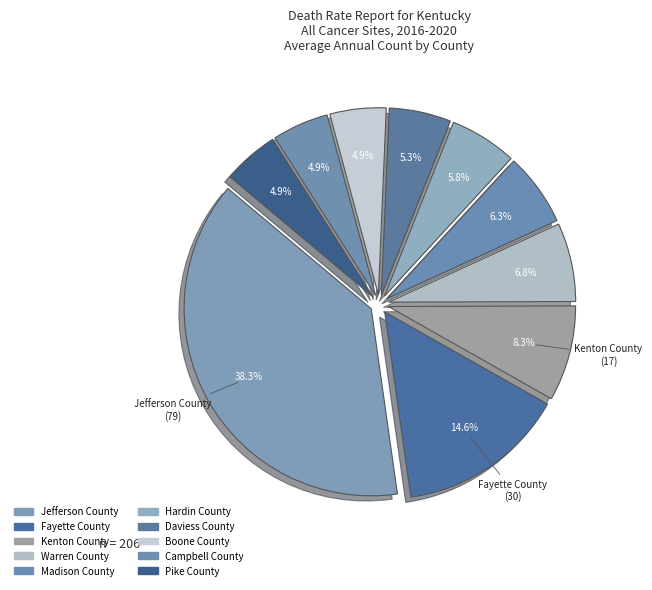

Rank the categories by value from lowest to highest.

Boone County, Campbell County, Pike County, Daviess County, Hardin County, Madison County, Warren County, Kenton County, Fayette County, Jefferson County